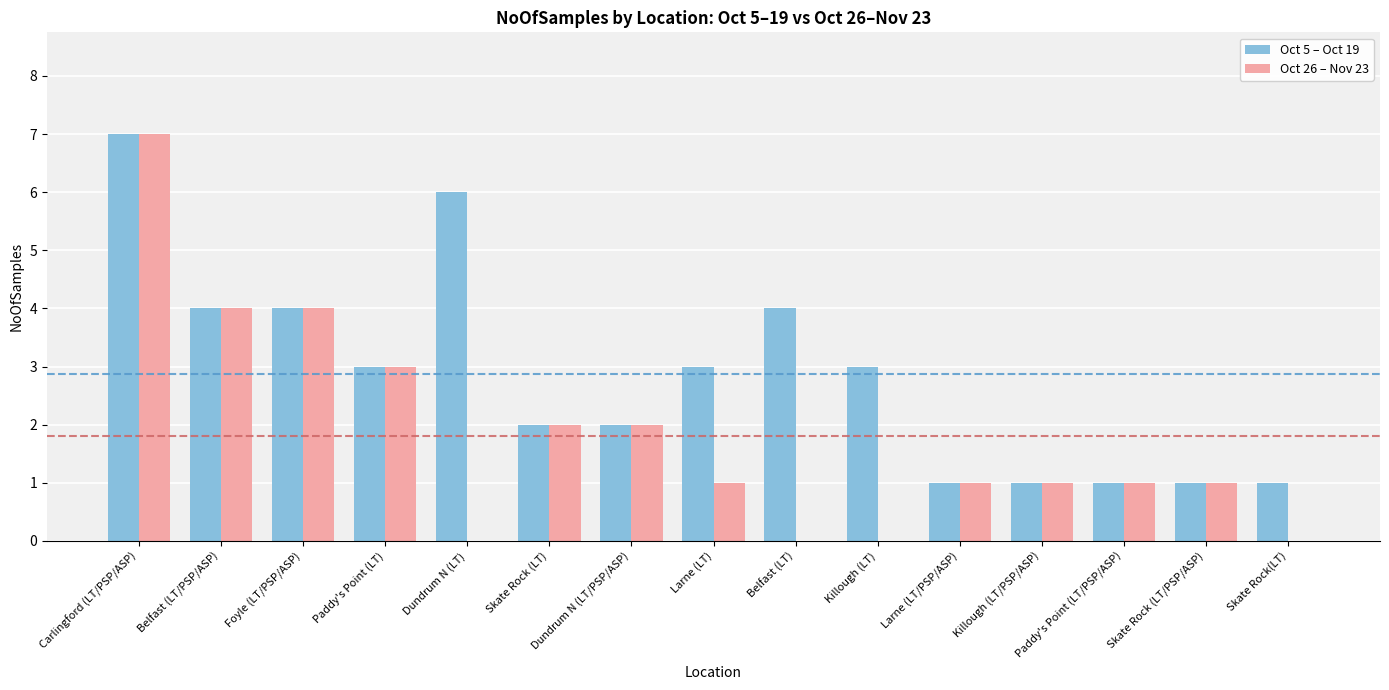

Where is Oct 26 – Nov 23 nearest to the value 3?

Paddy's Point (LT)